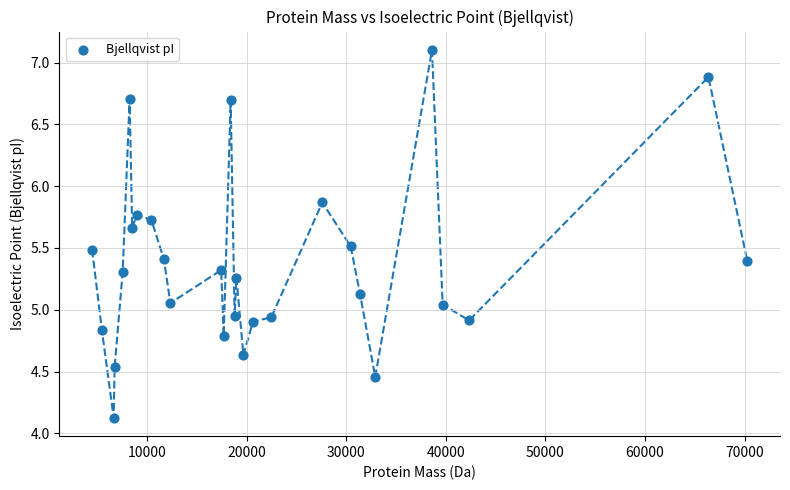

What is the range of Y values (max minus min)?

3.0